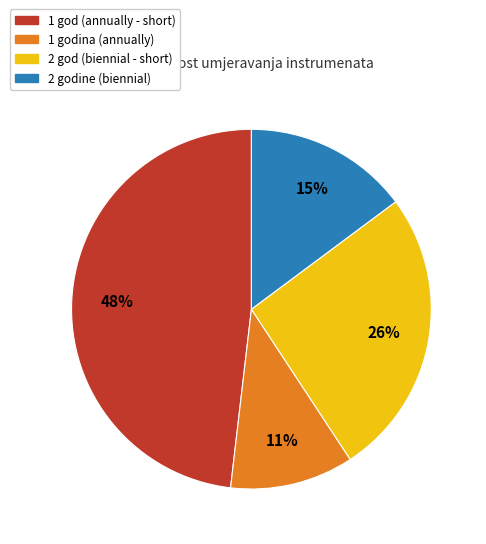

Is there any slice that represents more than half of the pie?

No